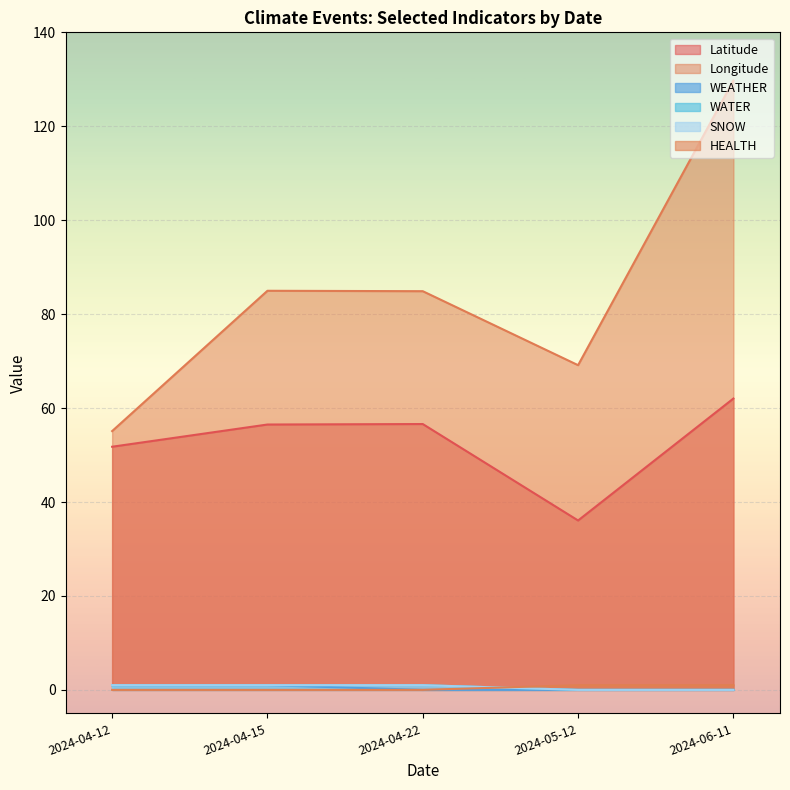

At which label is HEALTH closest to 0?

2024-04-15